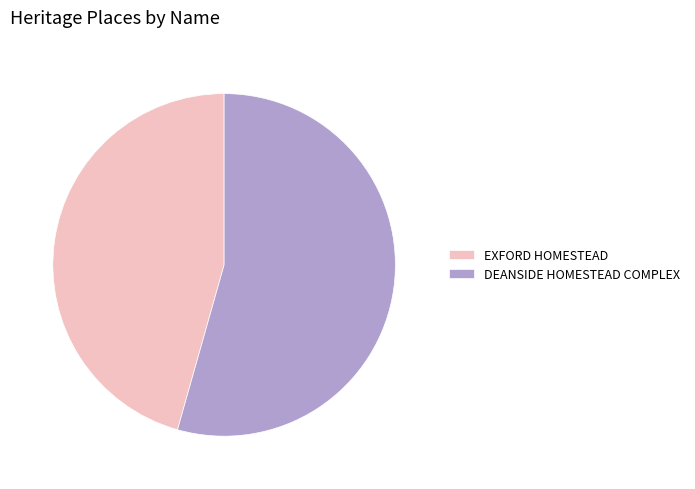

The DEANSIDE HOMESTEAD COMPLEX slice represents 40% of the pie. True or false?

False